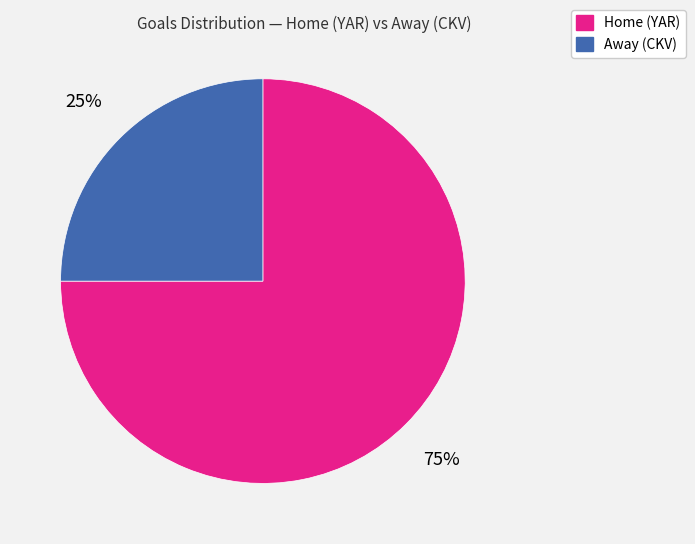

True or false: Home (YAR) accounts for 75% of the total.

True